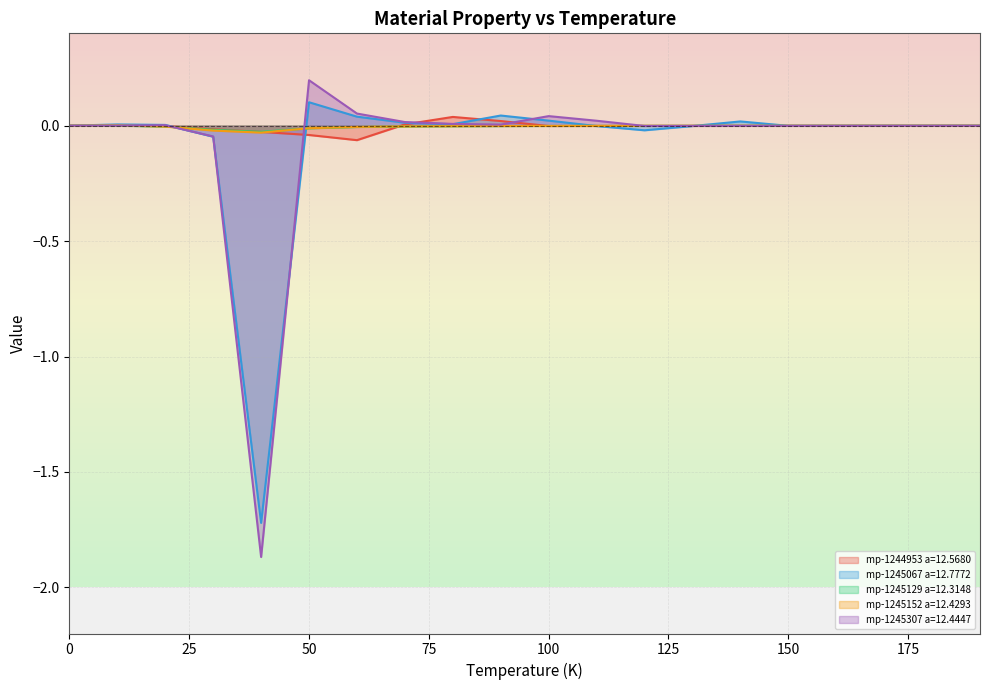

What is the maximum value for mp-1245307 a=12.4447?

0.2